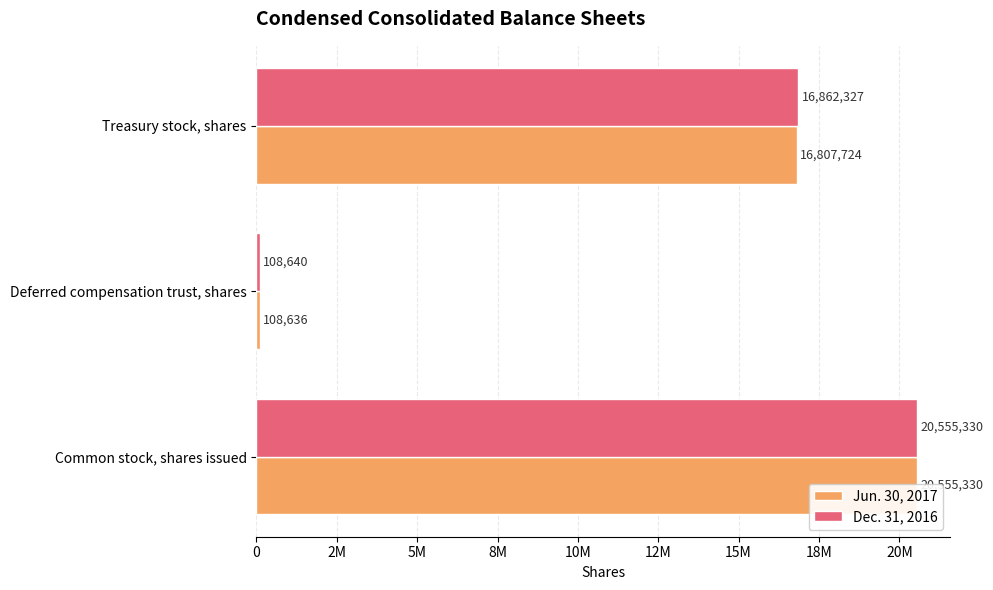

Reading left to right, list all the values displayed in this chart.

Jun. 30, 2017: 20555330	108636	16807724
Dec. 31, 2016: 20555330	108640	16862327